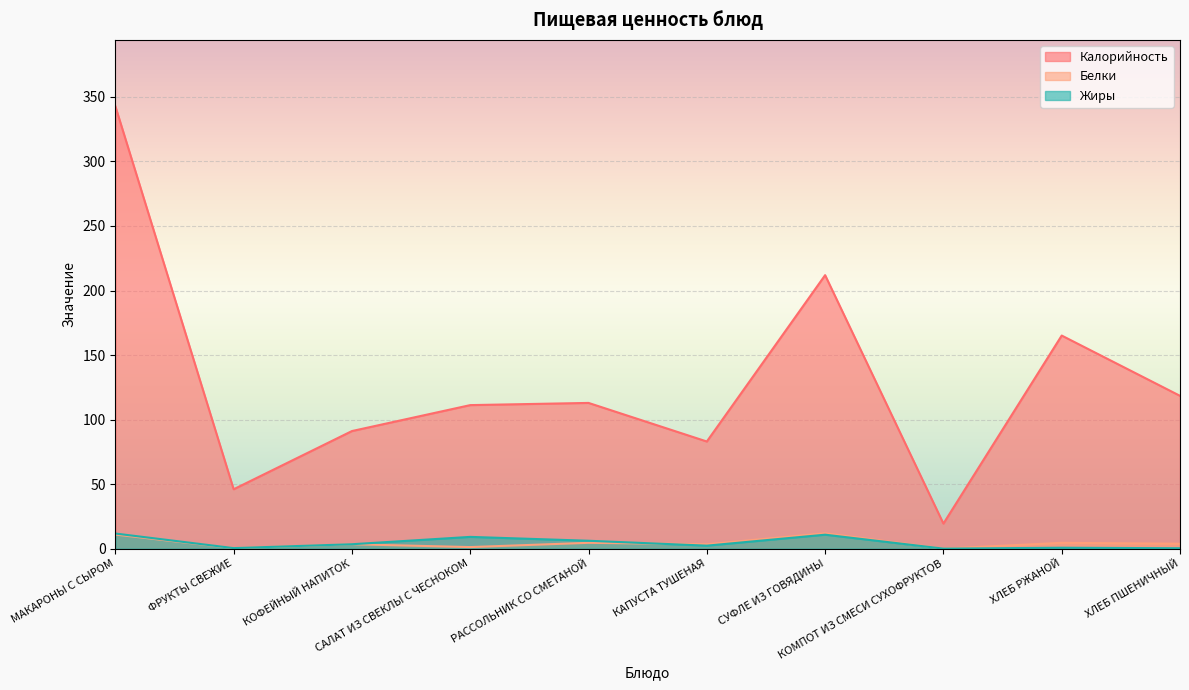

True or false: Белки has a value of 0.8 at КОФЕЙНЫЙ НАПИТОК.

False